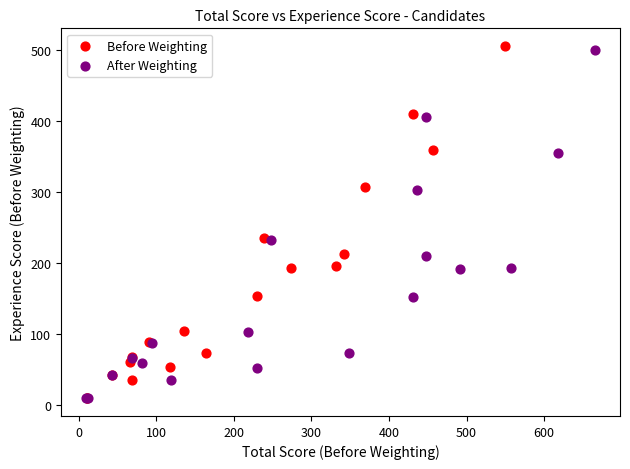

Which series has the widest spread of Y values?

Before Weighting